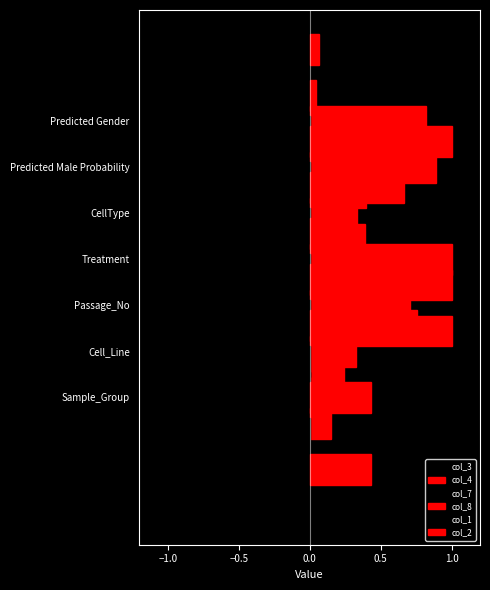

Between 0.5 and 1.0, which series saw the biggest shift?

col_2